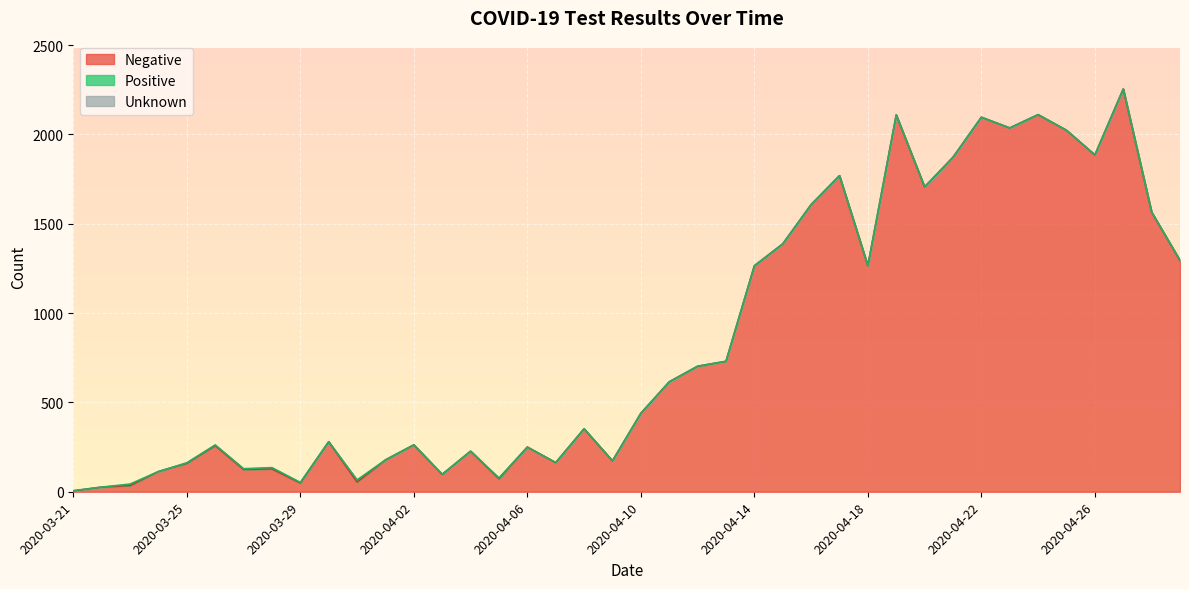

Reading left to right, what are all the values shown in this chart?

Negative: 5	26	35	113	159	258	125	128	49	280	55	178	262	97	227	73	250	163	352	173	439	615	702	730	1264	1387	1607	1769	1265	2109	1706	1872	2096	2036	2110	2023	1885	2254	1565	1294
Positive: 1	0	8	0	3	4	4	7	3	0	11	0	1	1	0	4	0	0	1	0	0	0	1	0	1	0	0	0	0	0	0	0	0	0	1	0	0	0	0	1
Unknown: 0	0	0	0	0	0	0	0	0	0	0	0	0	0	0	0	0	0	0	0	0	0	0	0	0	0	0	0	0	0	0	0	0	0	0	0	0	0	0	0